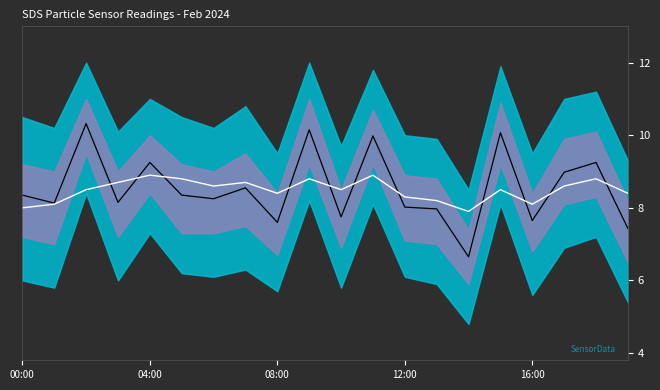

At which label does SDS_P1 first exceed 8?

00:00